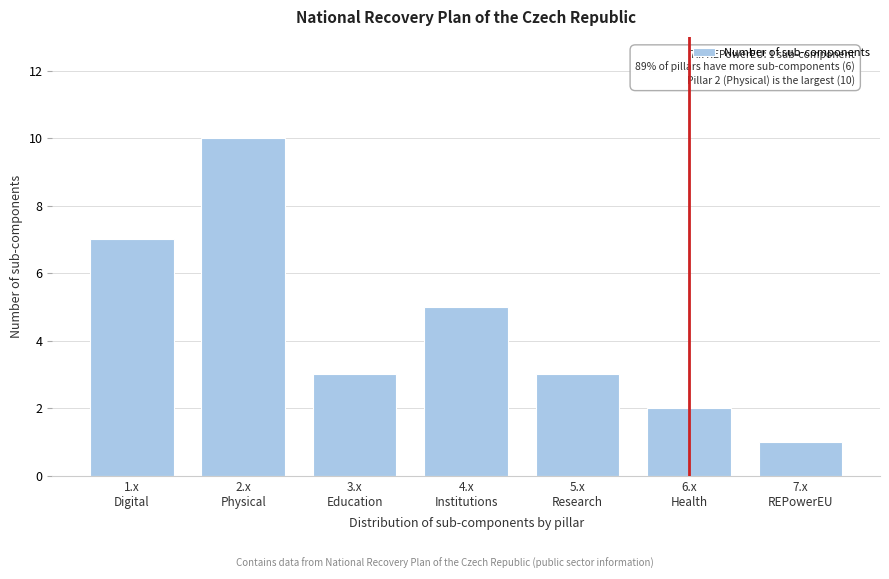

Reading left to right, extract all data points from this chart.

7	10	3	5	3	2	1